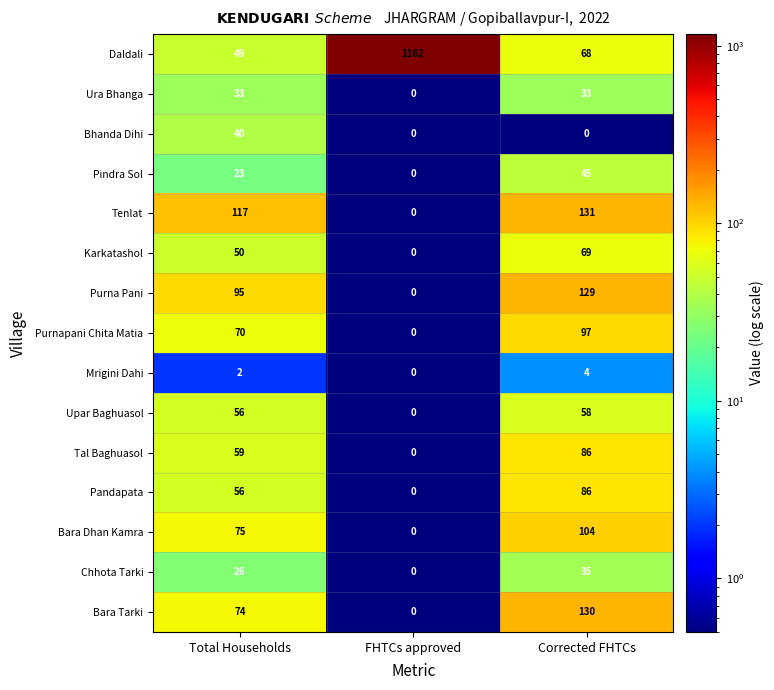

At which label does Bhanda Dihi reach its peak?

Total Households